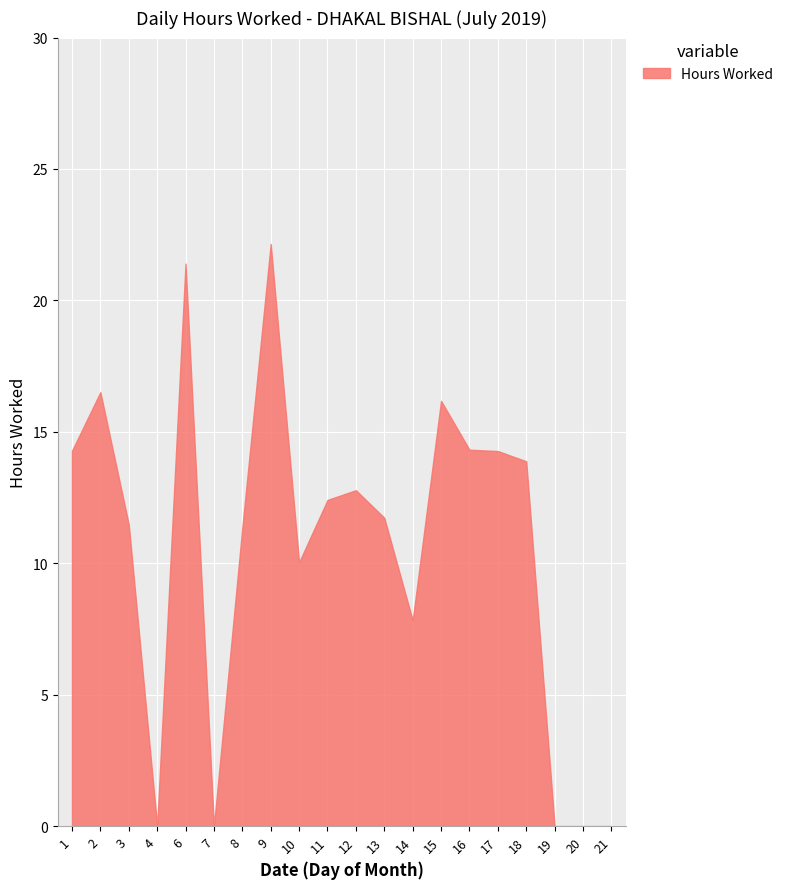

Is it true that the value at 9 is 22.1?

True